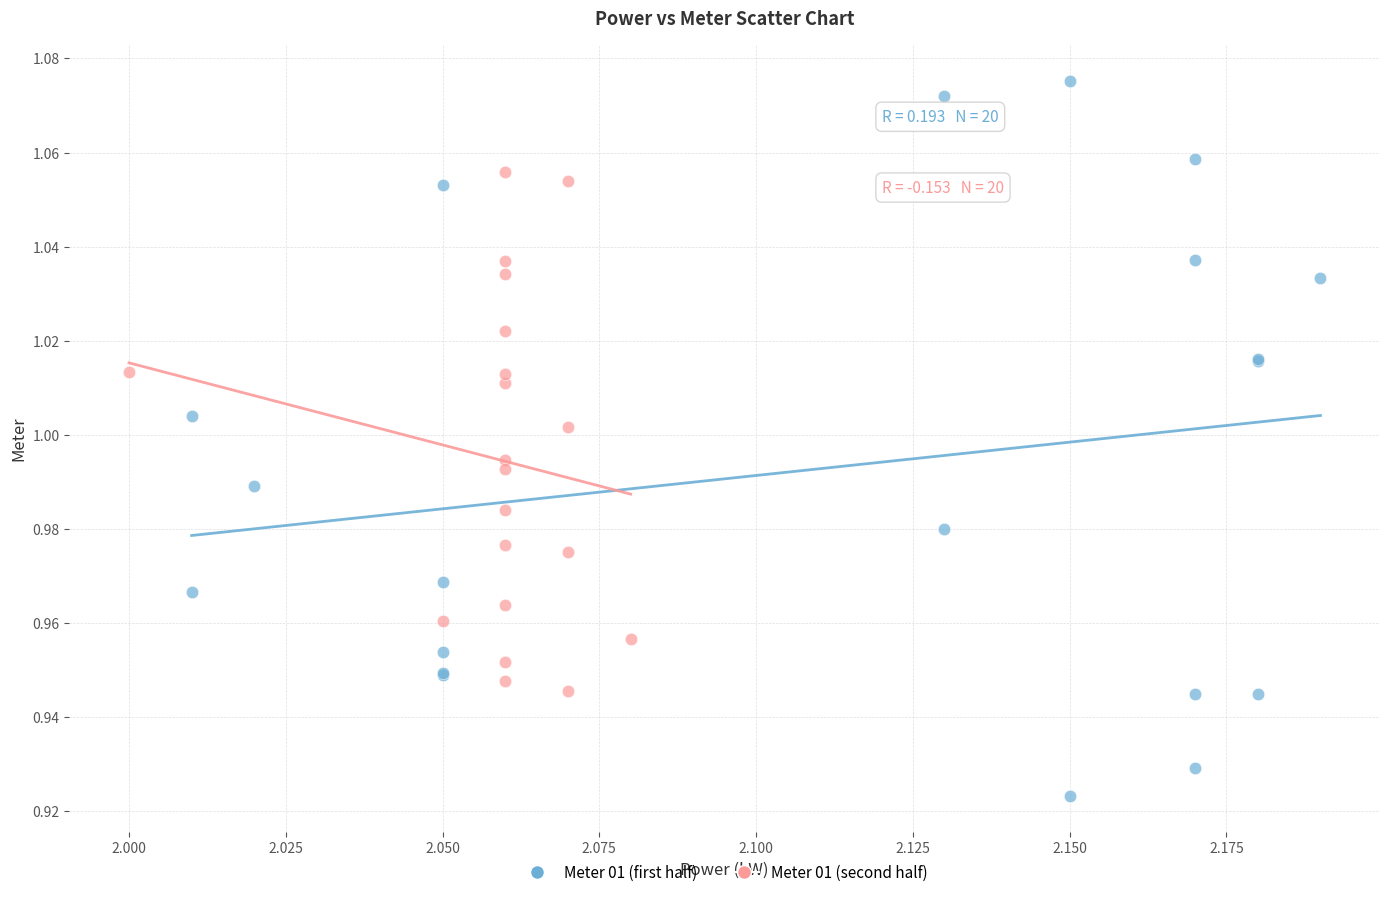

Which series contains the lowest Y value?

Meter 01 (first half)